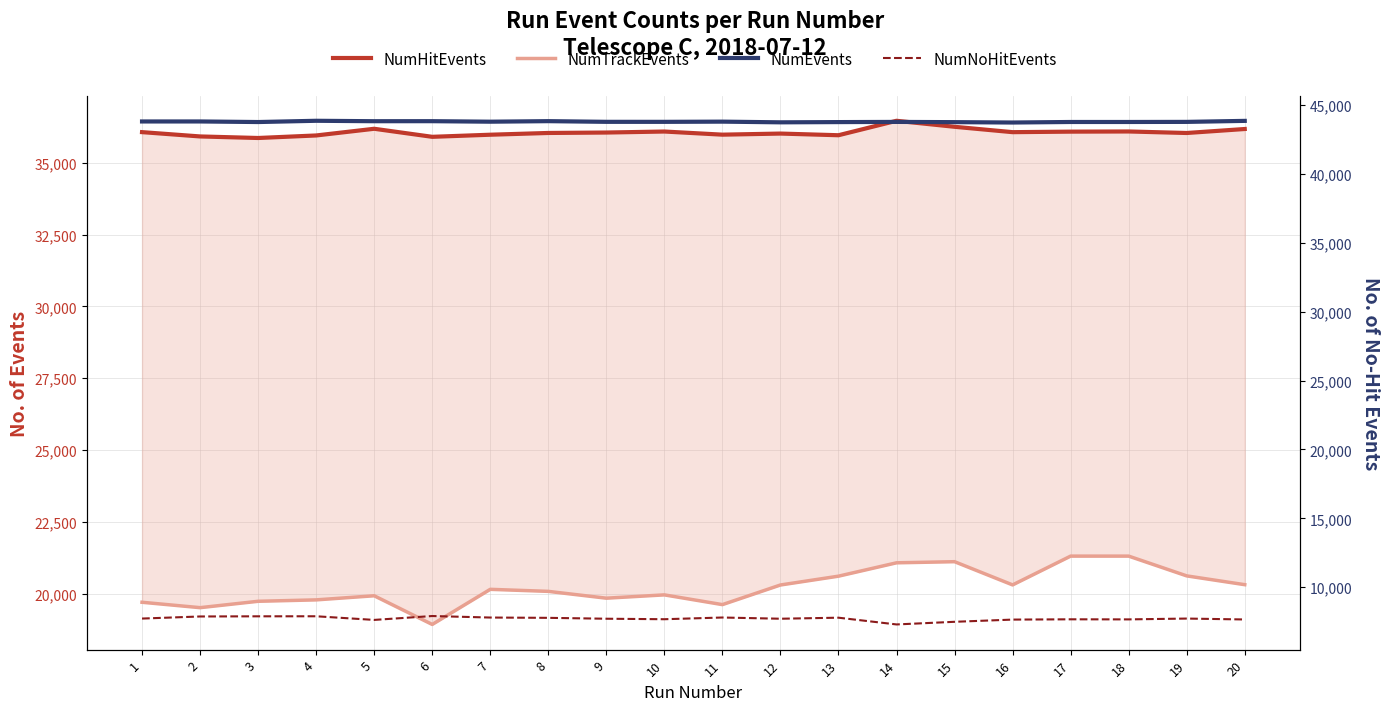

What is the sum of the NumNoHitEvents values at 3 and 5?

15525